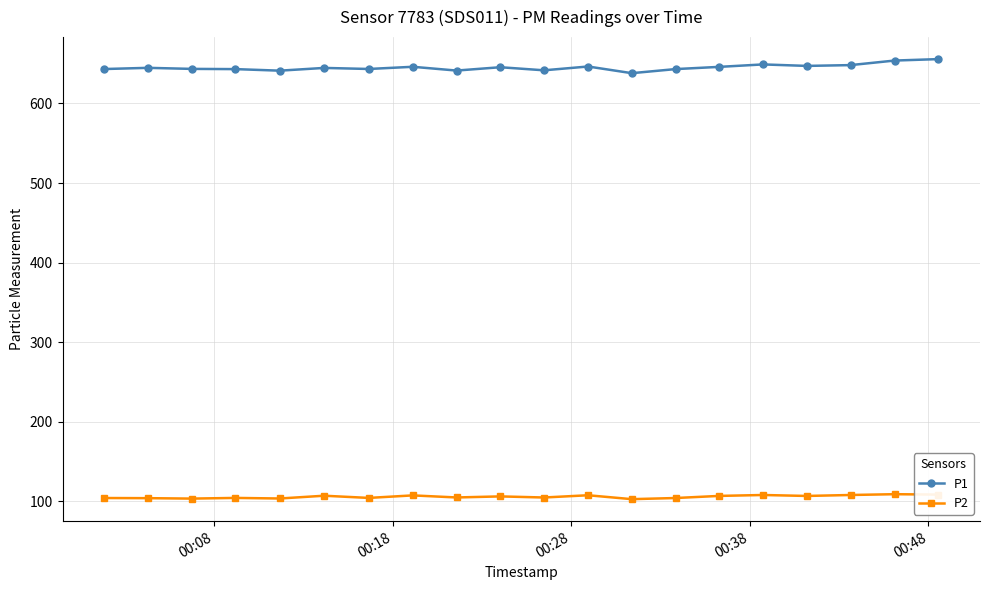

What is the value of the P1 point at the 15th from the left?

645.9